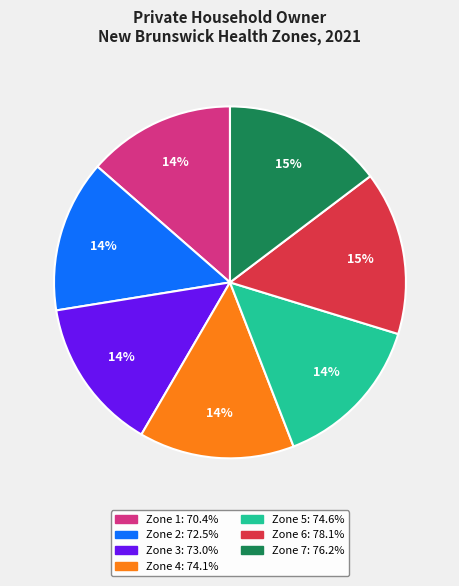

Is there any slice that represents more than half of the pie?

No